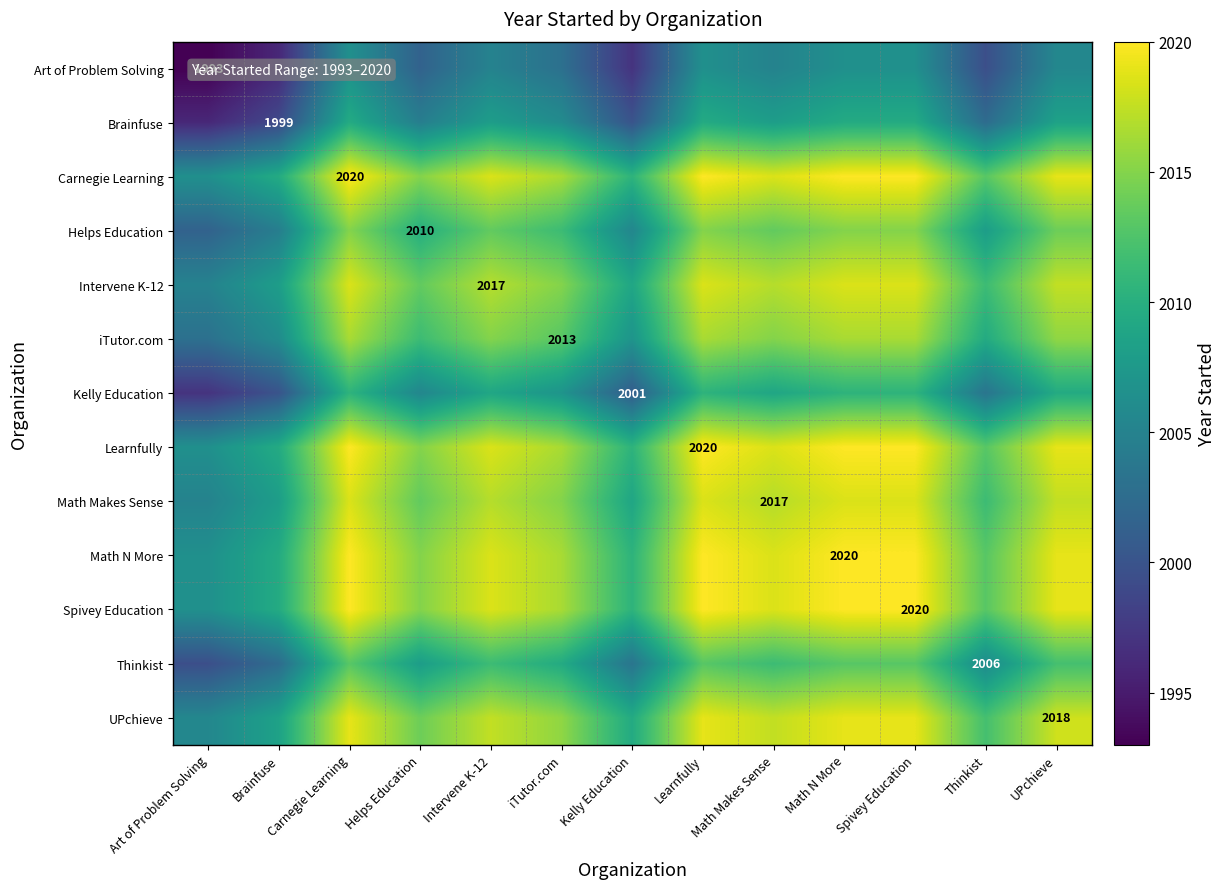

True or false: iTutor.com has a value of 965.3 at Carnegie Learning.

False